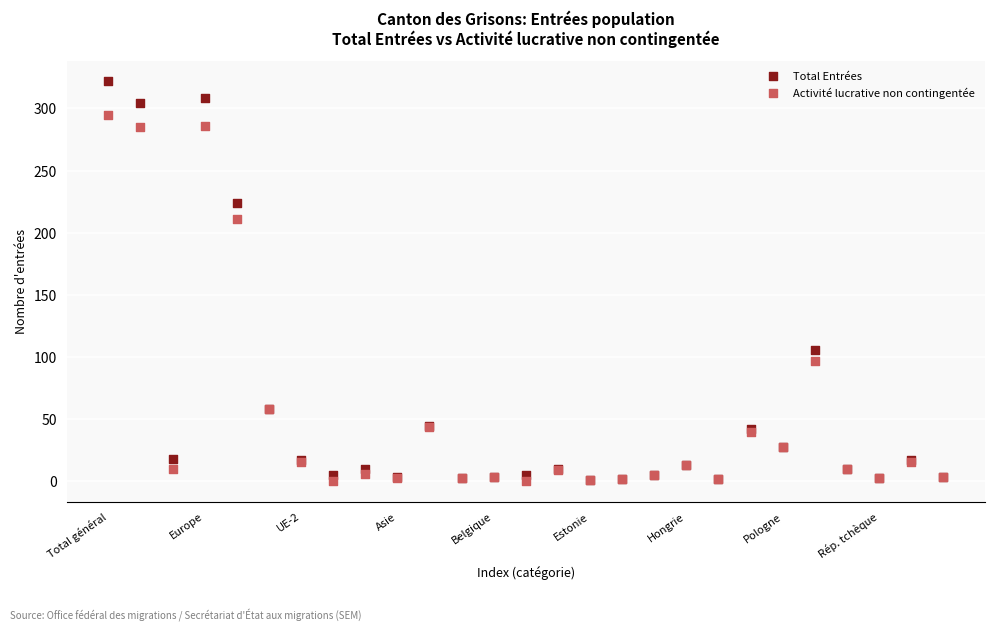

What are all the series names shown in the legend?

Total Entrées, Activité lucrative non contingentée